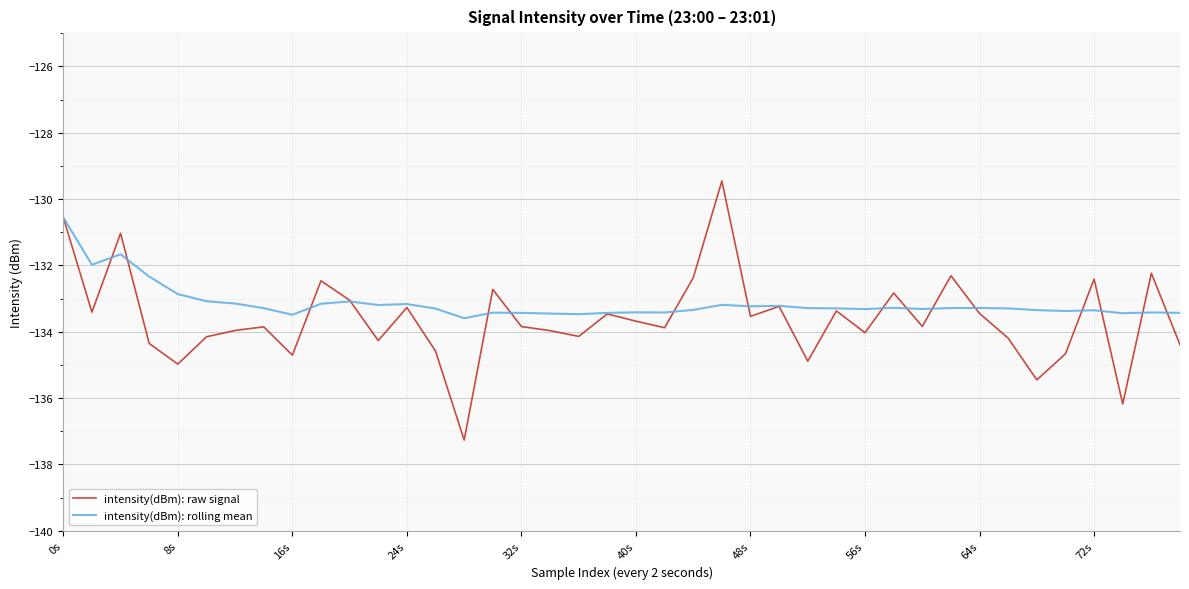

List the series in order of their peak value, highest first.

intensity(dBm): raw signal, intensity(dBm): rolling mean